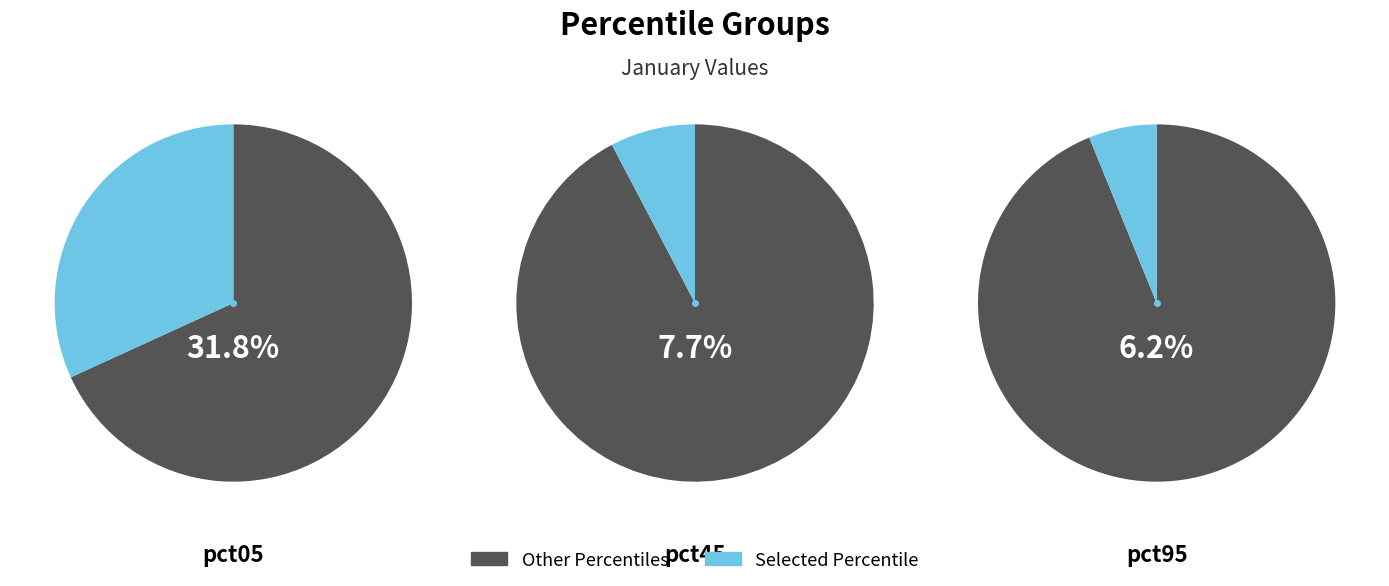

To the nearest percent, what is the difference between the largest and smallest slice percentages?

26%